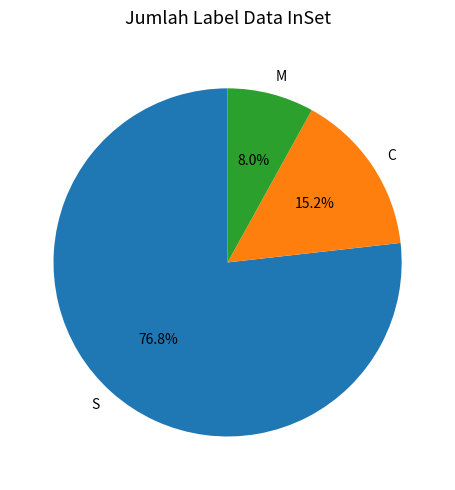

To the nearest percent, what percentage of the pie is C?

15%